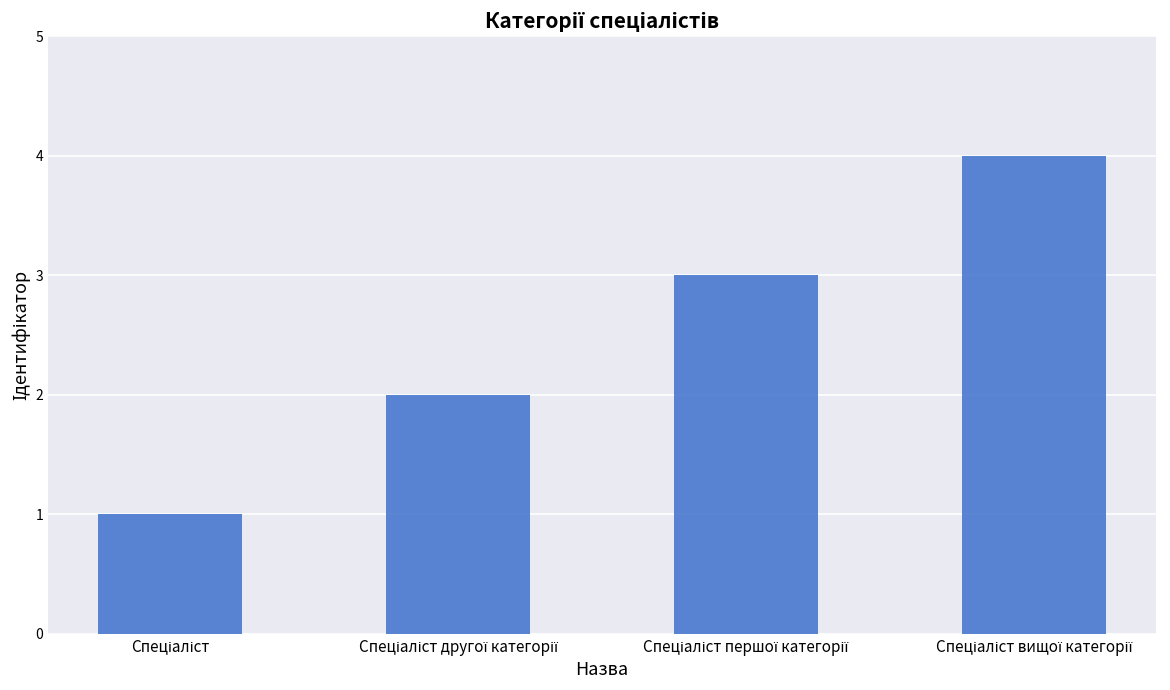

What is the greatest value displayed?

4